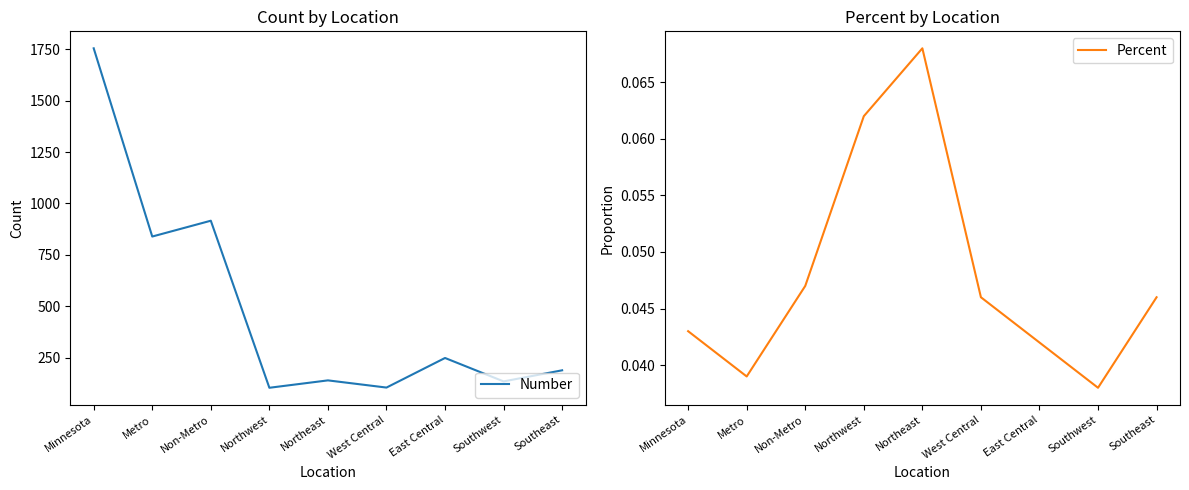

How many interior local peaks does the Number series have?

3